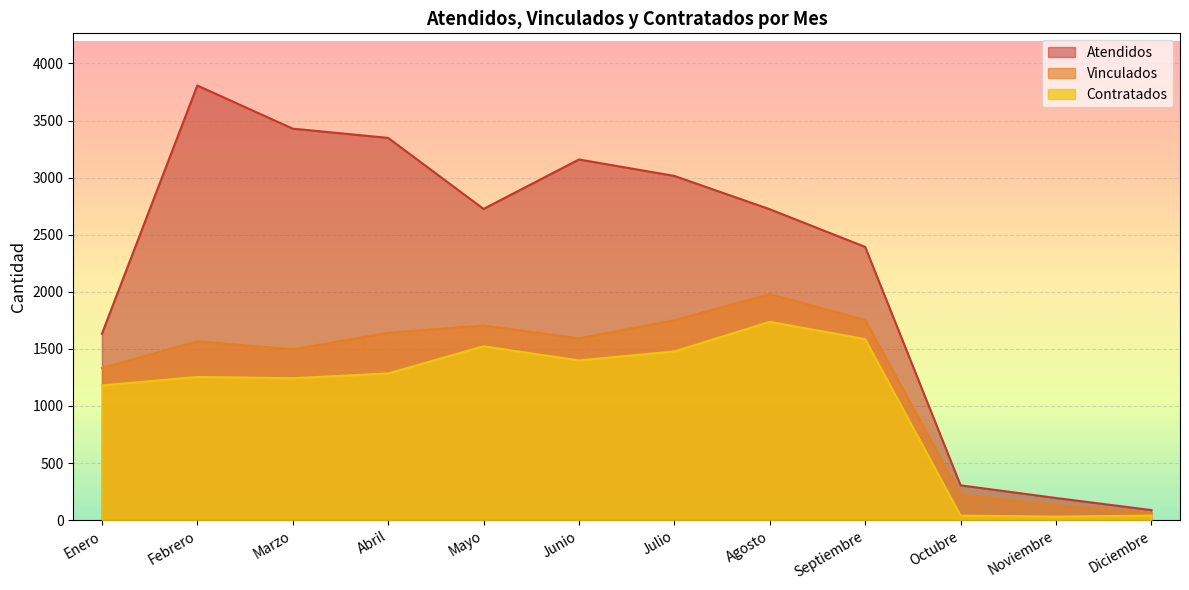

Reading left to right, transcribe all the data shown in this chart.

Atendidos: Enero=1632	Febrero=3807	Marzo=3429	Abril=3348	Mayo=2726	Junio=3159	Julio=3015	Agosto=2723	Septiembre=2393	Octubre=305	Noviembre=194	Diciembre=88
Vinculados: Enero=1333	Febrero=1566	Marzo=1496	Abril=1641	Mayo=1705	Junio=1593	Julio=1751	Agosto=1980	Septiembre=1754	Octubre=225	Noviembre=130	Diciembre=62
Contratados: Enero=1180	Febrero=1254	Marzo=1243	Abril=1285	Mayo=1523	Junio=1399	Julio=1478	Agosto=1737	Septiembre=1586	Octubre=40	Noviembre=31	Diciembre=40